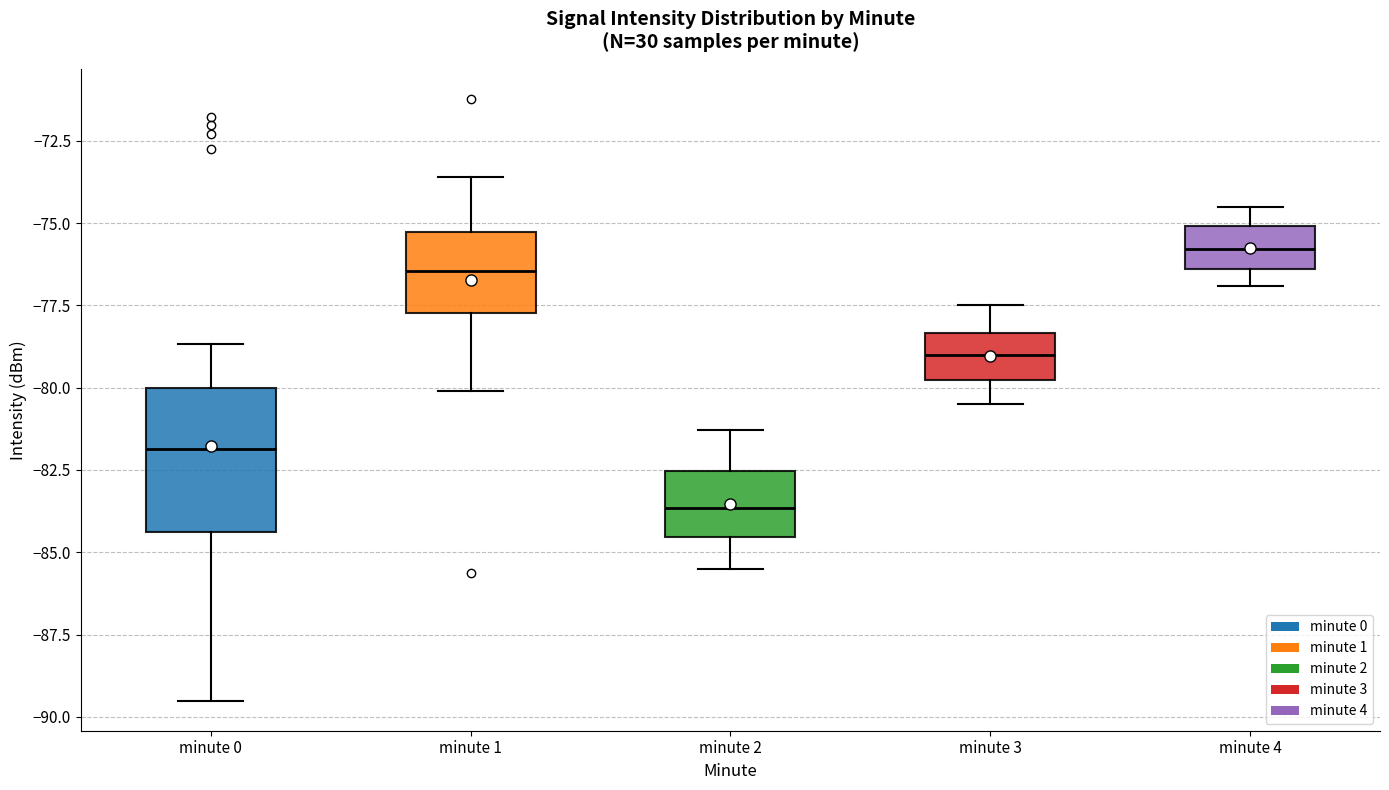

Reading left to right, transcribe this box plot: for each box, give where its median line is, the range the box spans, and where its two whiskers end, as read against the y-axis. The values are not printed on the chart, so give them approximately, as read against the axis.

minute 0: median -82.0, box -84.5 to -80.0, whiskers -89.5 to -78.5
minute 1: median -76.5, box -77.5 to -75.5, whiskers -80.0 to -73.5
minute 2: median -83.5, box -84.5 to -82.5, whiskers -85.5 to -81.5
minute 3: median -79.0, box -80.0 to -78.5, whiskers -80.5 to -77.5
minute 4: median -76.0, box -76.5 to -75.0, whiskers -77.0 to -74.5